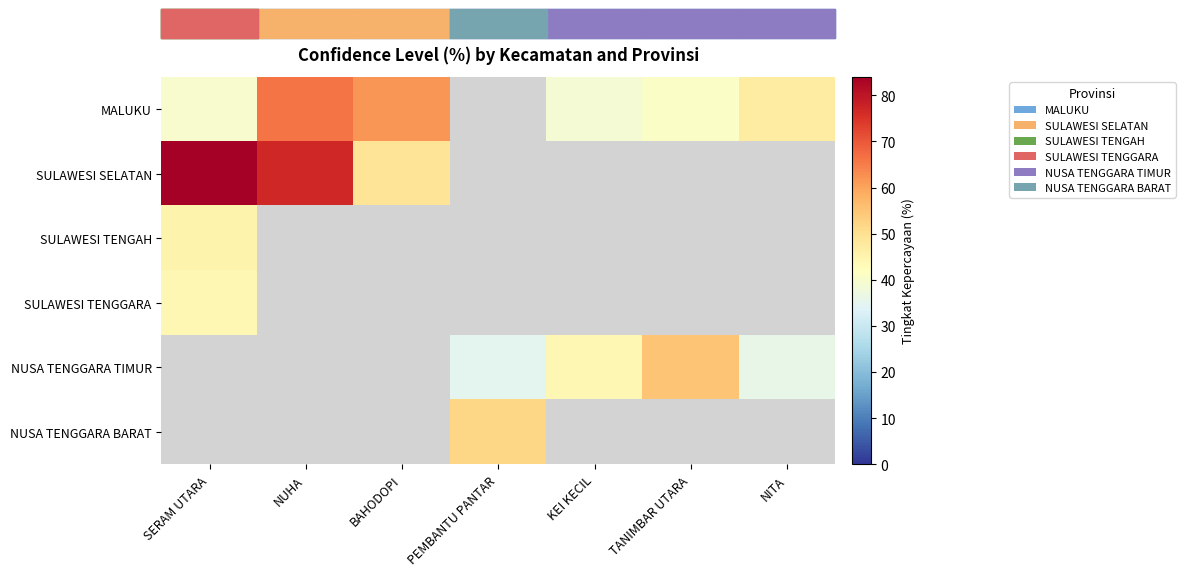

Is the value of SULAWESI TENGGARA at PEMBANTU PANTAR greater than the value of MALUKU at SERAM UTARA?

No